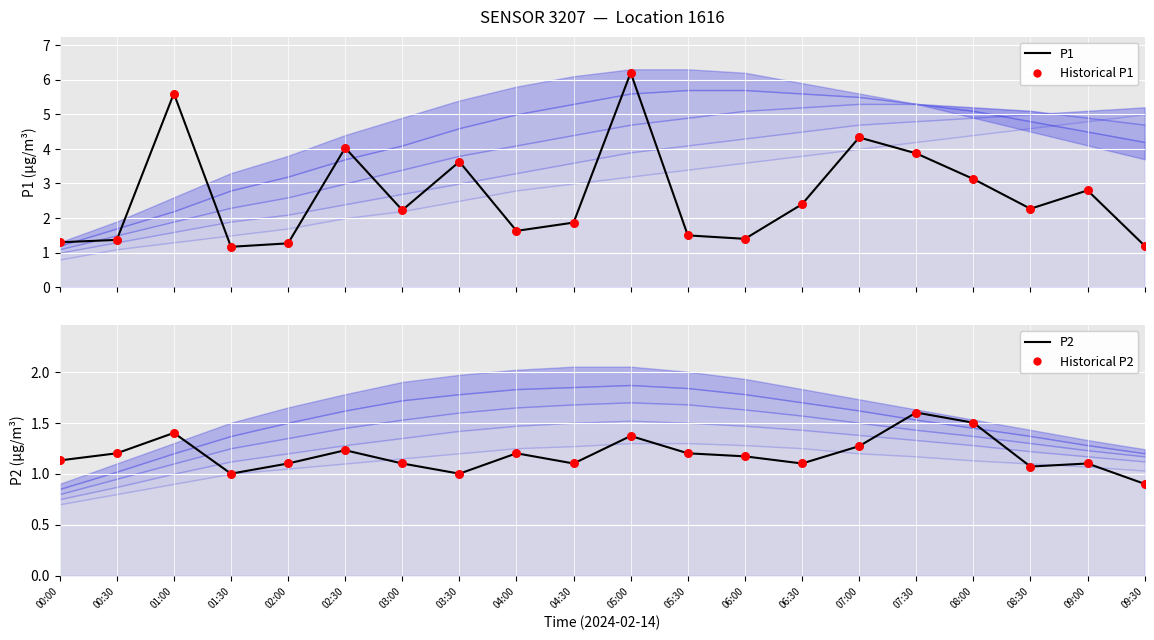

What is the total value across all series at 01:30?

4.3